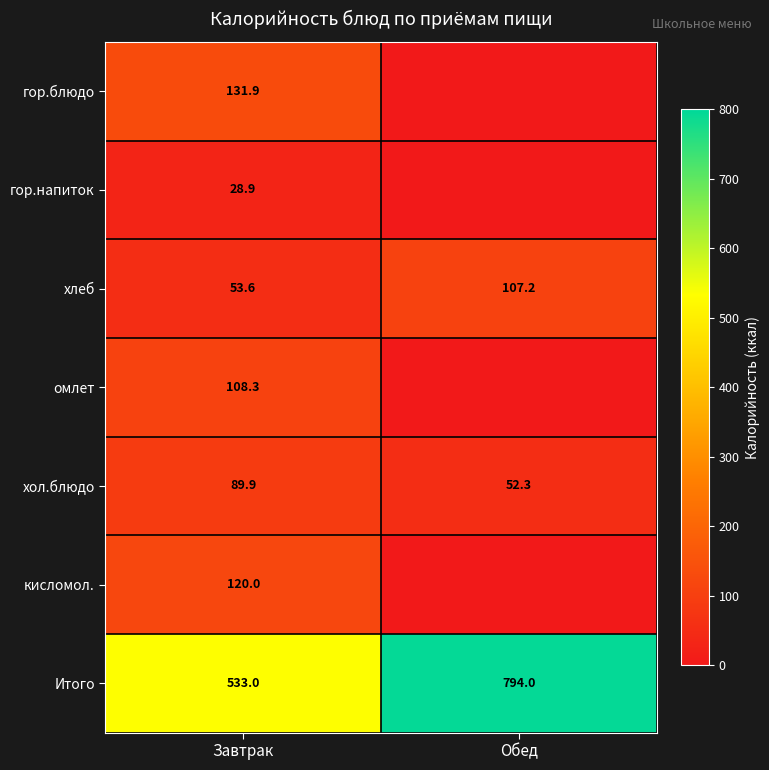

What is the spread (max minus min) of values at Завтрак?

504.1